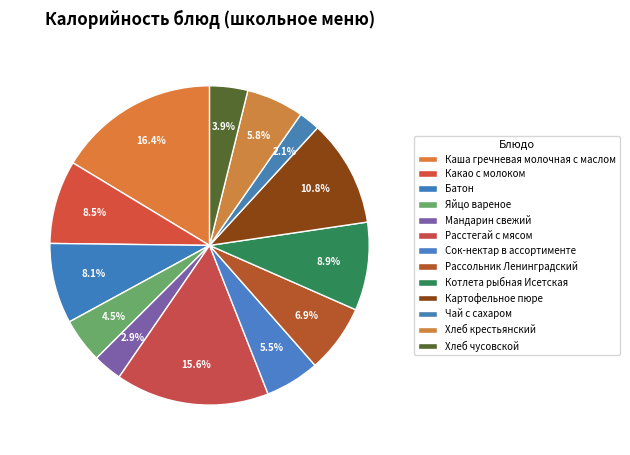

Approximately how many times larger is the value at Хлеб чусовской compared to Хлеб крестьянский?

0.7